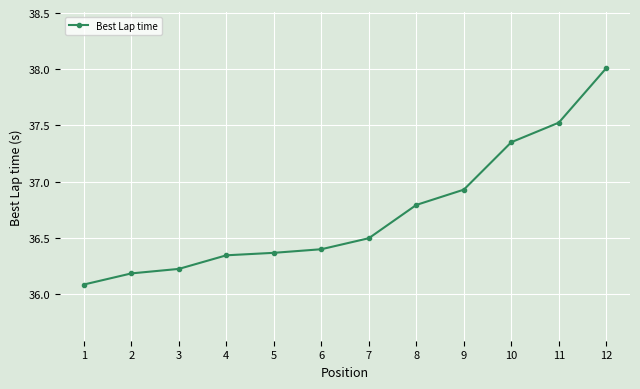

Does the chart have visible grid lines?

Yes